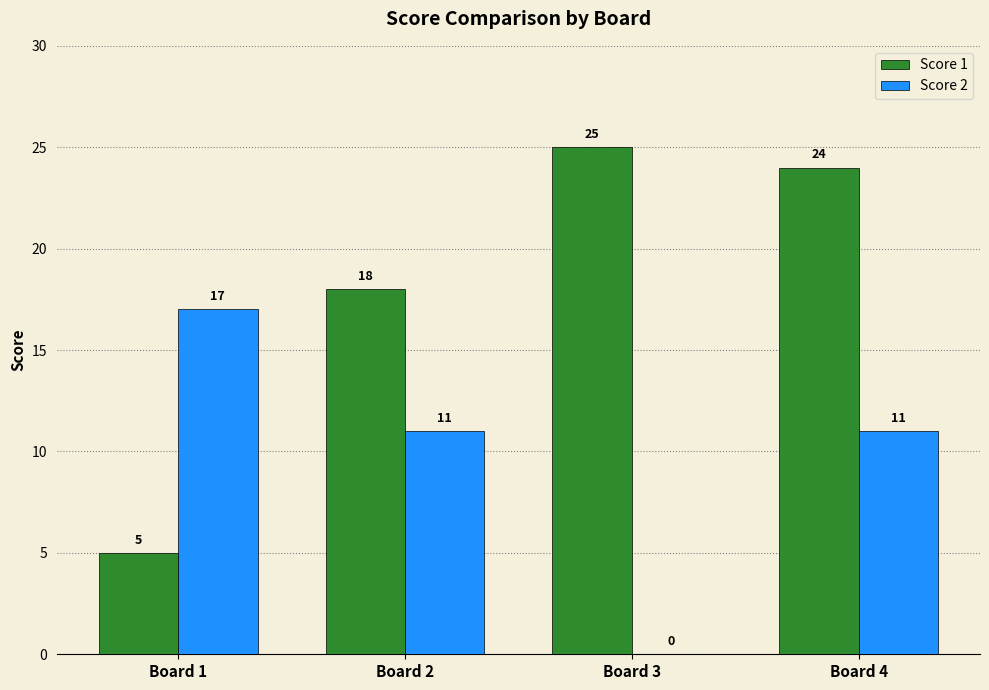

The value of Score 1 at Board 4 is 24. True or false?

True